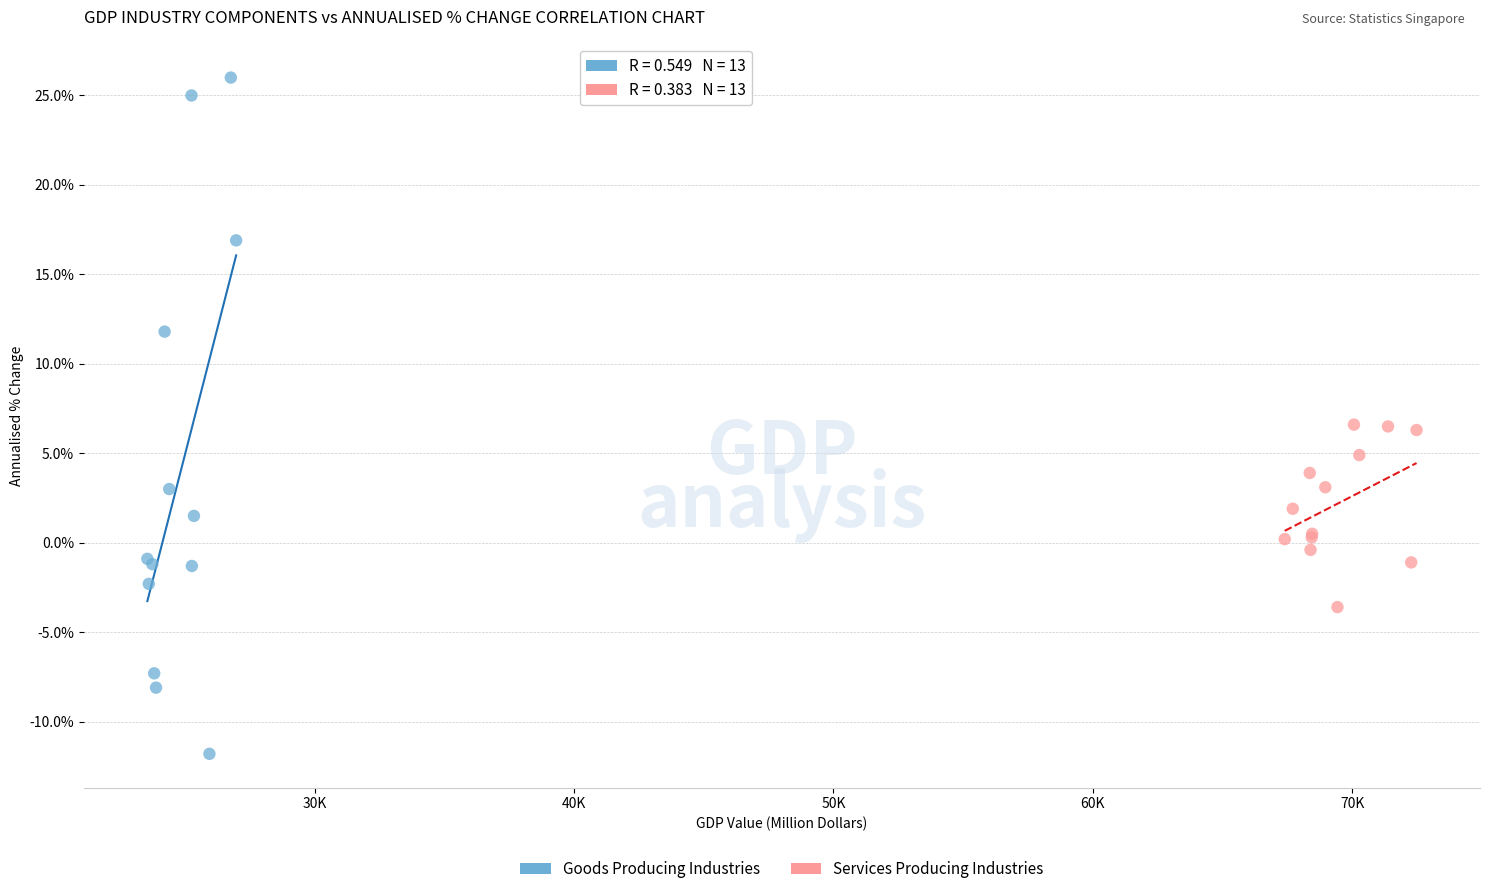

Which series reaches the minimum Y coordinate?

Goods Producing Industries